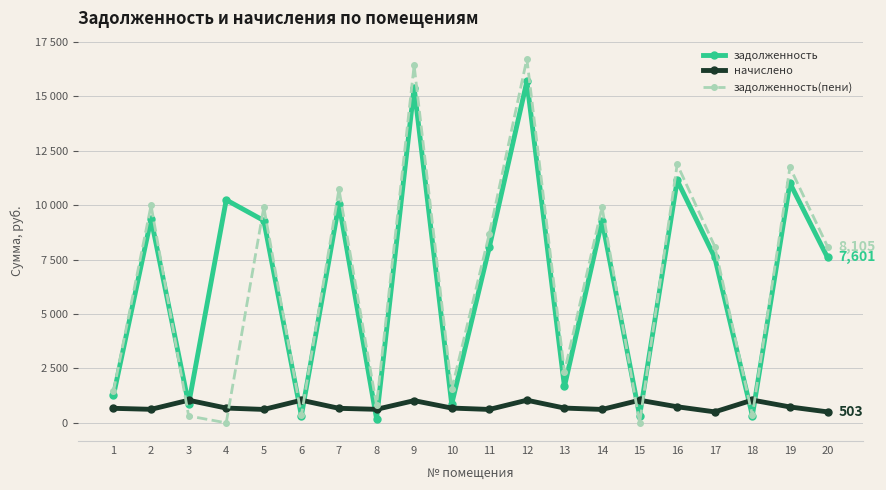

Reading left to right, list all the values displayed in this chart.

задолженность: 1261.6	9373.2	853.4	10246.3	9296.2	329.0	10066.6	197.1	15408.0	861.3	8064.2	15690.5	1670.3	9296.2	326.3	11145.1	7601.3	332.2	11016.7	7601.3
начислено: 666.8	620.9	1039.3	678.7	615.8	1039.3	666.8	620.9	1020.6	678.7	615.8	1039.3	678.7	615.8	1039.3	738.2	503.5	1046.1	729.7	503.5
задолженность(пени): 1445.3	9994.1	316.9	0.0	9911.9	346.3	10733.3	818.0	16428.6	1540.0	8679.9	16729.8	2349.0	9911.9	0.0	11883.4	8104.8	348.3	11746.4	8104.8